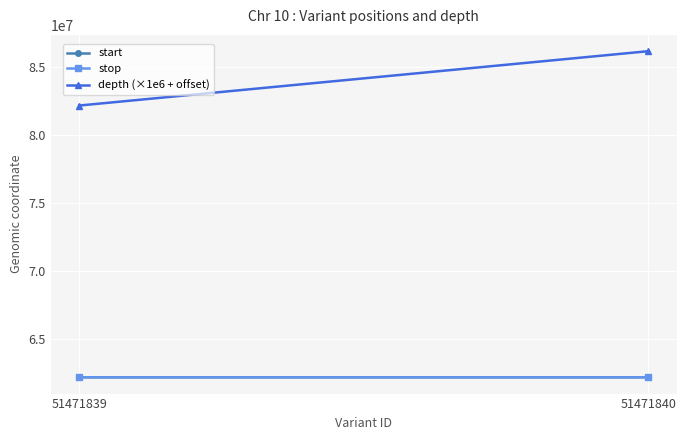

Between 51471839 and 51471840, which series saw the biggest shift?

depth (×1e6 + offset)